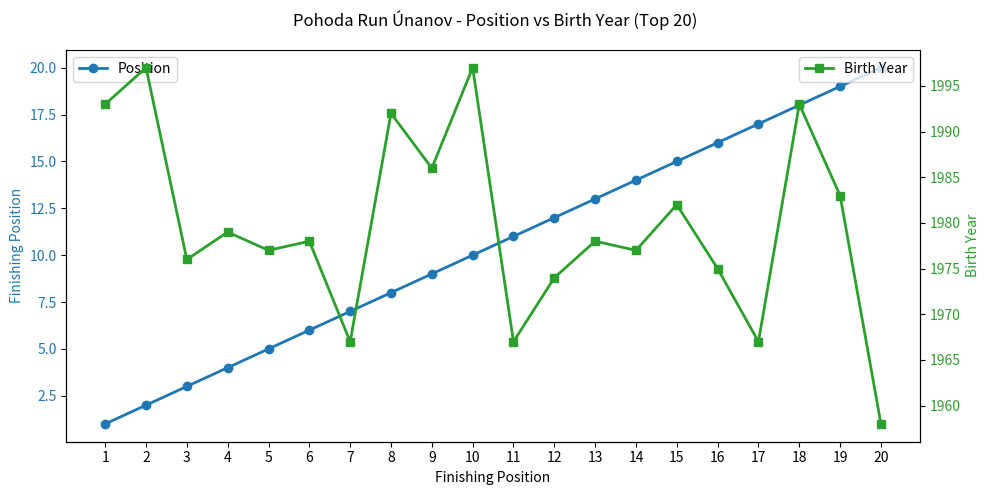

True or false: Position and Birth Year cross at least once.

False